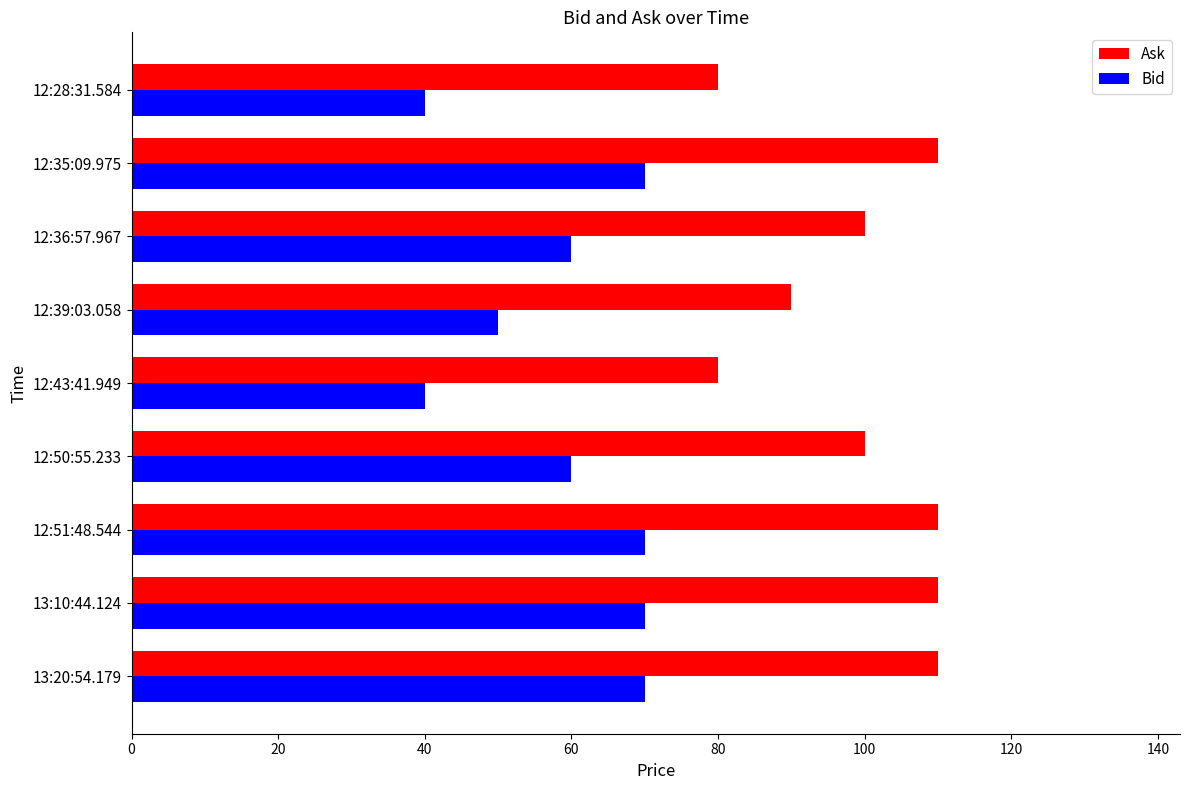

The Bid series shows 70.0 at 12:51:48.544. True or false?

True